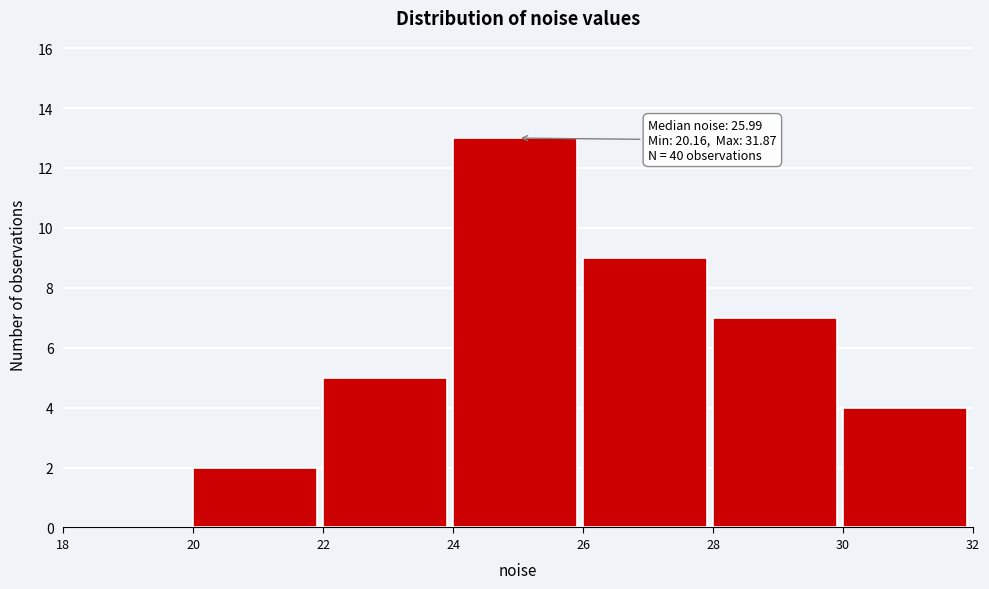

Over which range of the x-axis is the bar tallest?

24 to 26